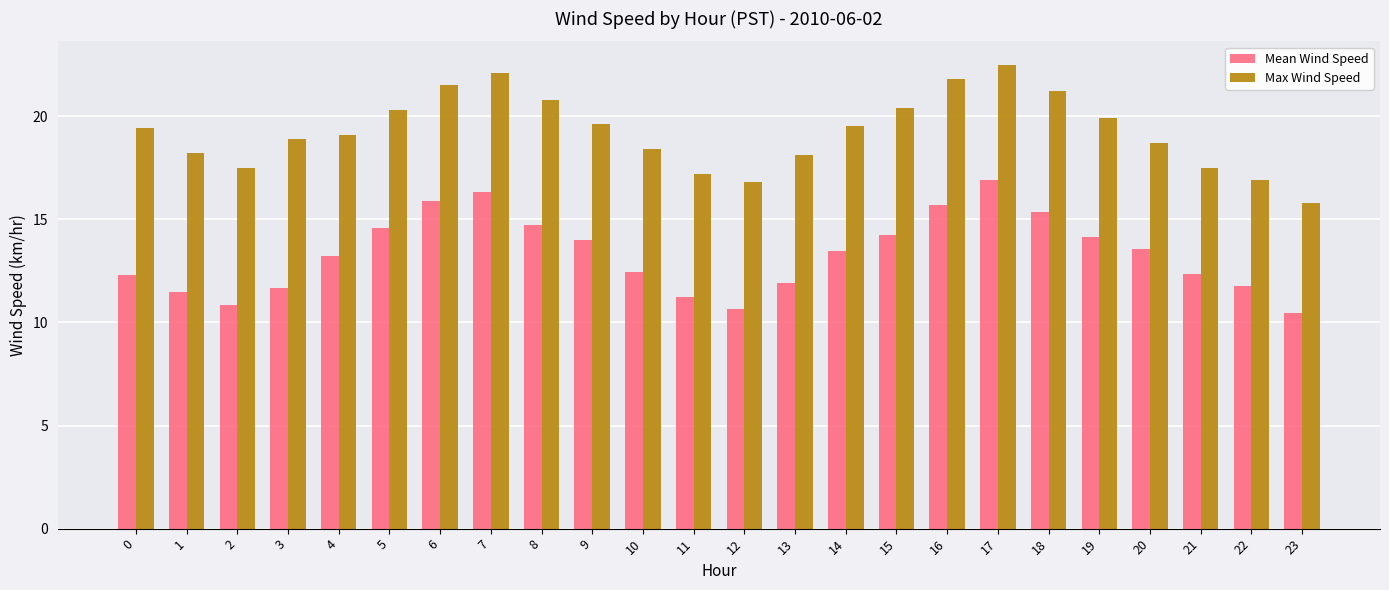

At 8, list the series in order from smallest to largest.

Mean Wind Speed, Max Wind Speed